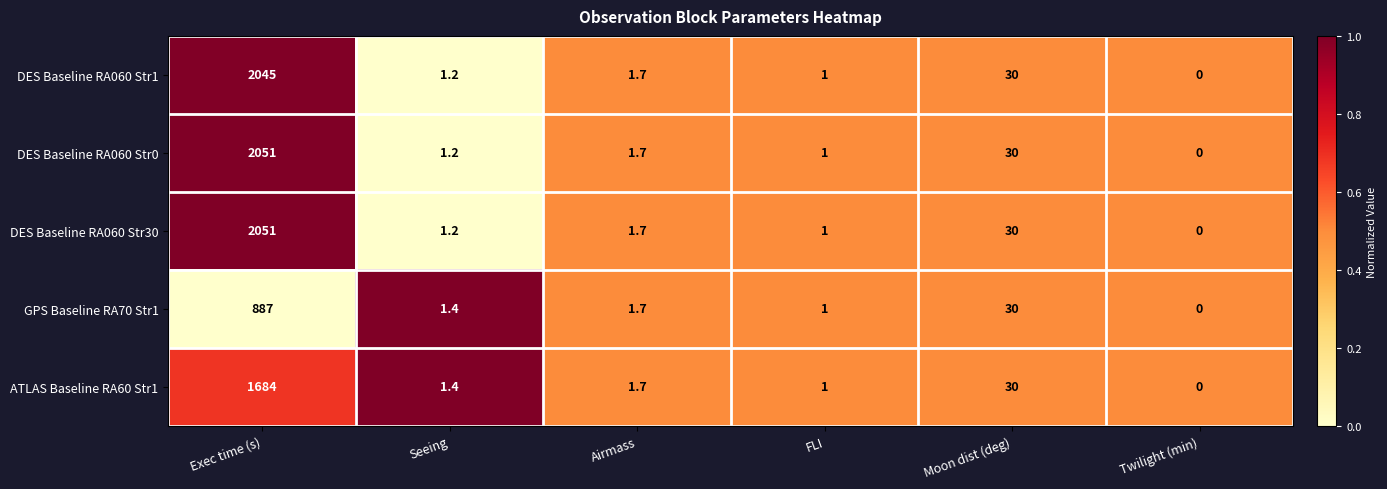

What is the total value across all series at FLI?

5.0